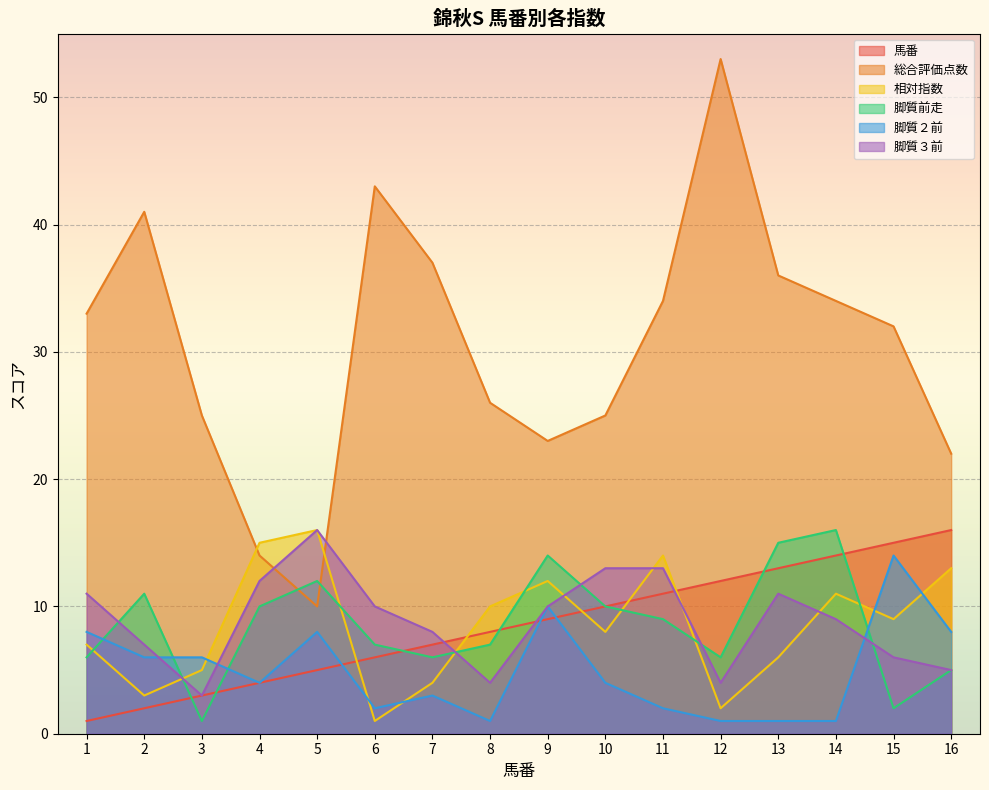

At which label does 総合評価点数 reach its peak?

12